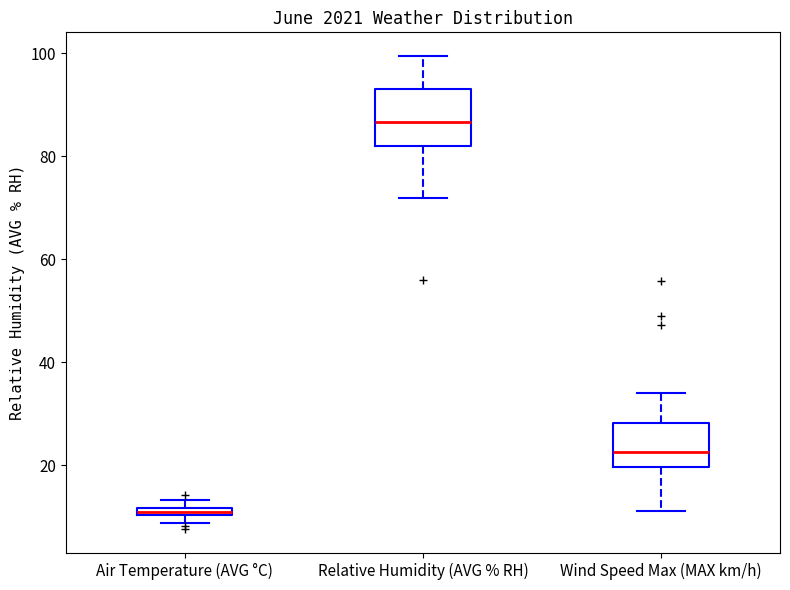

Which box is the tallest, from its lower edge to its upper edge?

Relative Humidity (AVG % RH)